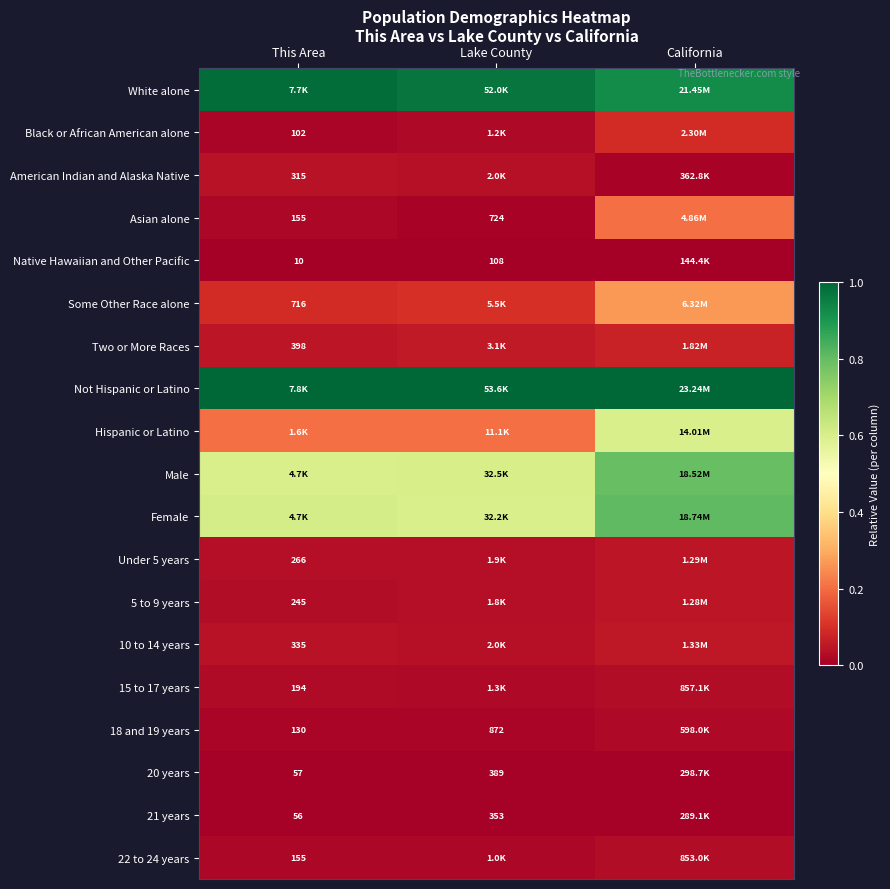

At which category is the sum across all series the highest?

California